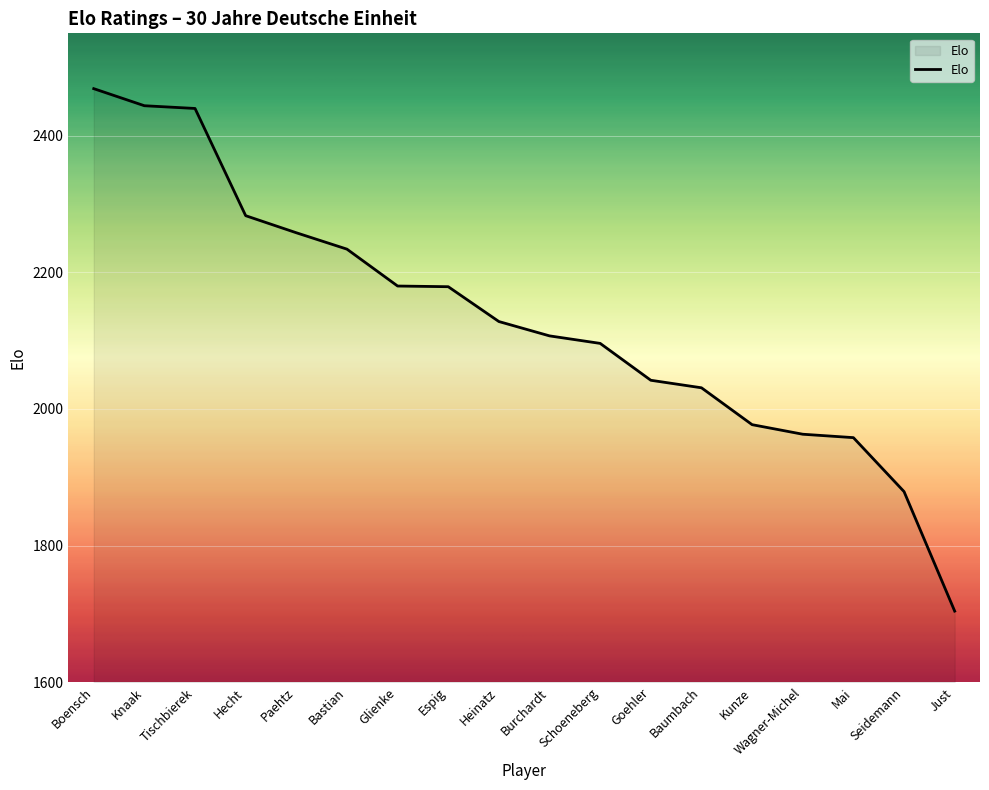

The chart shows a value of 3014 at Bastian. True or false?

False